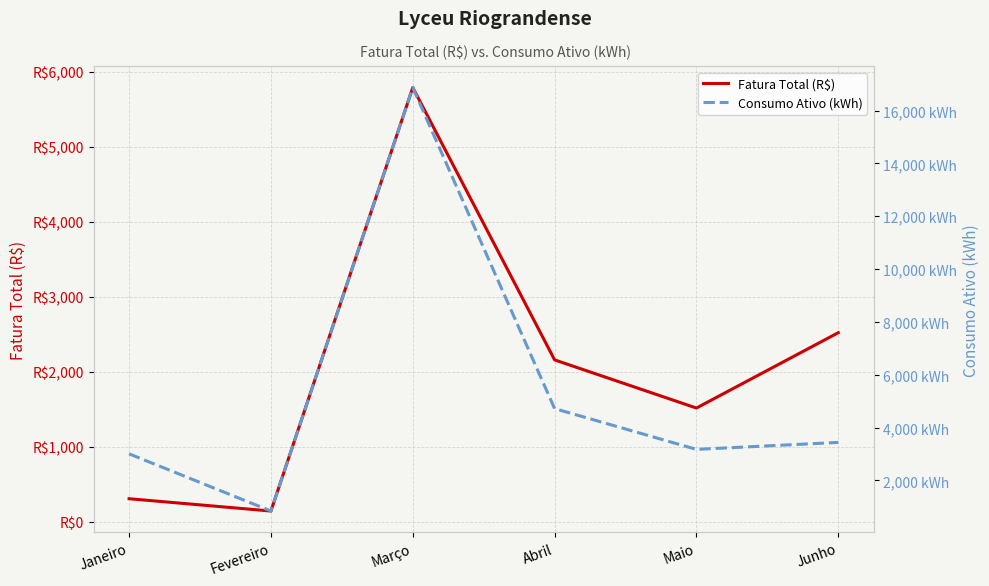

At which category does Consumo Ativo (kWh) reach its first local valley?

Fevereiro